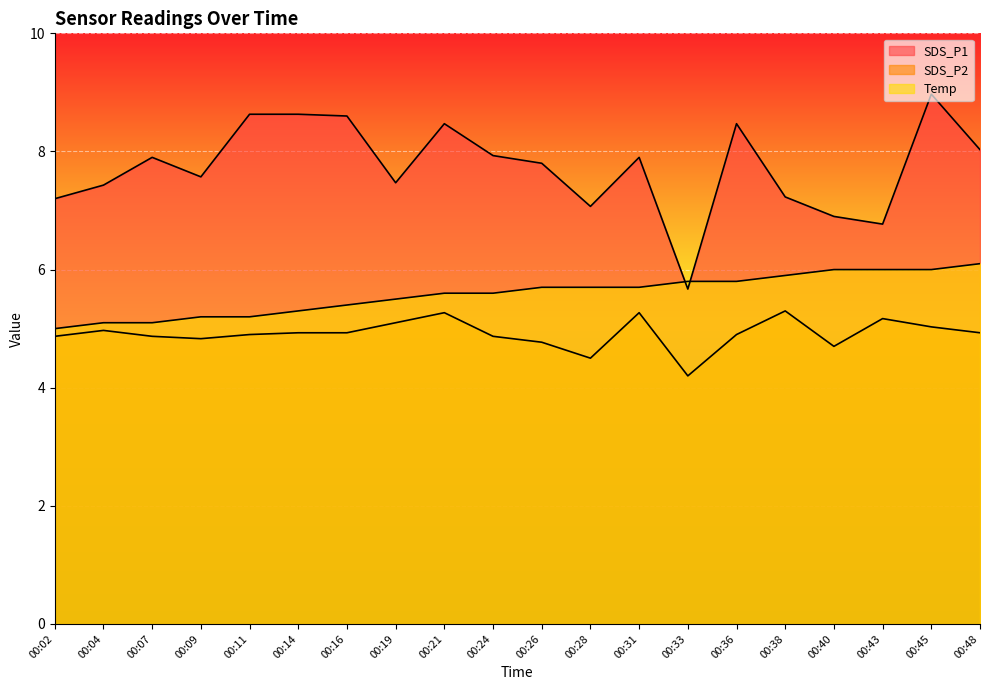

At which category does SDS_P1 reach its first local valley?

00:09